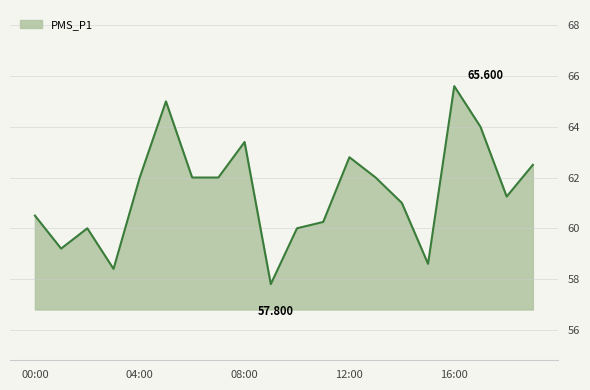

Reading right to left, list all the values displayed in this chart.

19:00=62.5	18:00=61.2	17:00=64.0	16:00=65.6	15:00=58.6	14:00=61.0	13:00=62.0	12:00=62.8	11:00=60.2	10:00=60.0	09:00=57.8	08:00=63.4	07:00=62.0	06:00=62.0	05:00=65.0	04:00=62.0	03:00=58.4	02:00=60.0	01:00=59.2	00:00=60.5